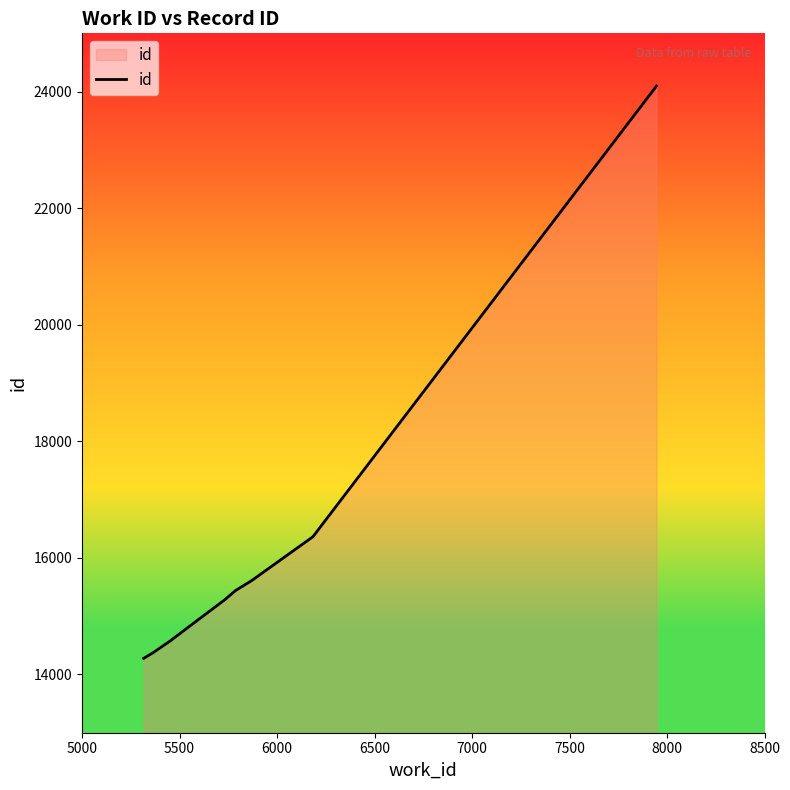

What is the smallest value displayed?

14276